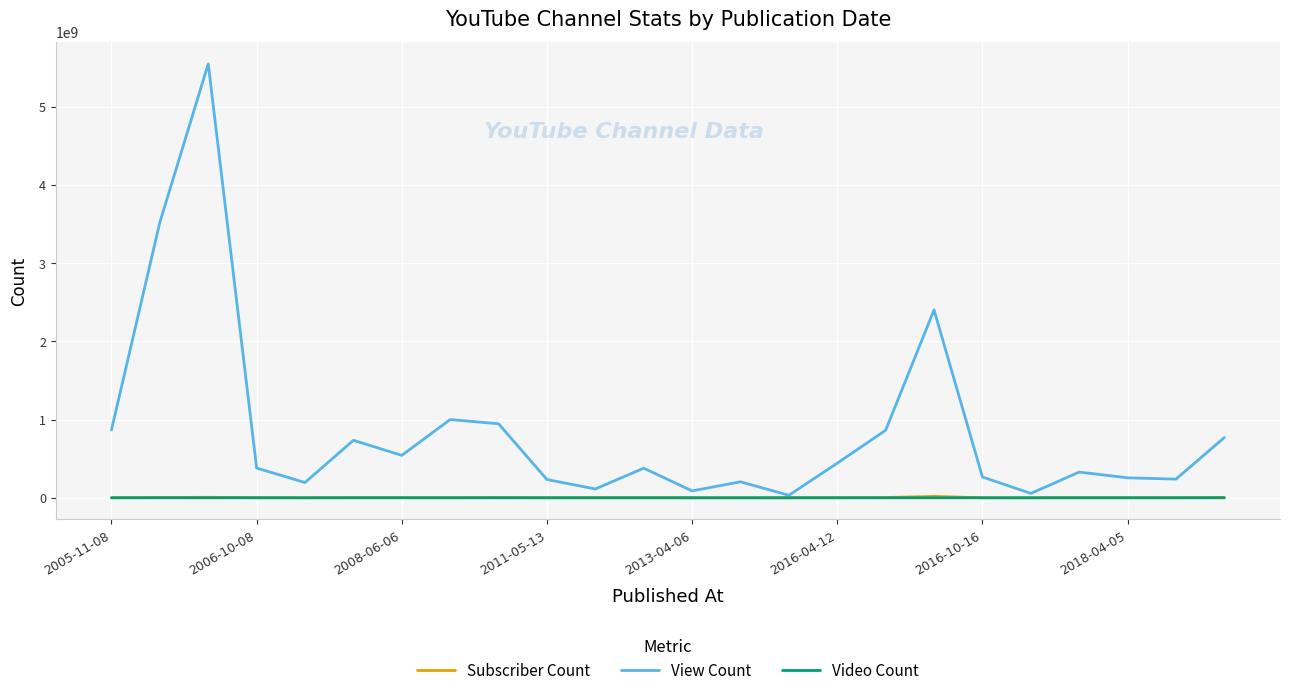

Which series has the largest range (max minus min)?

View Count